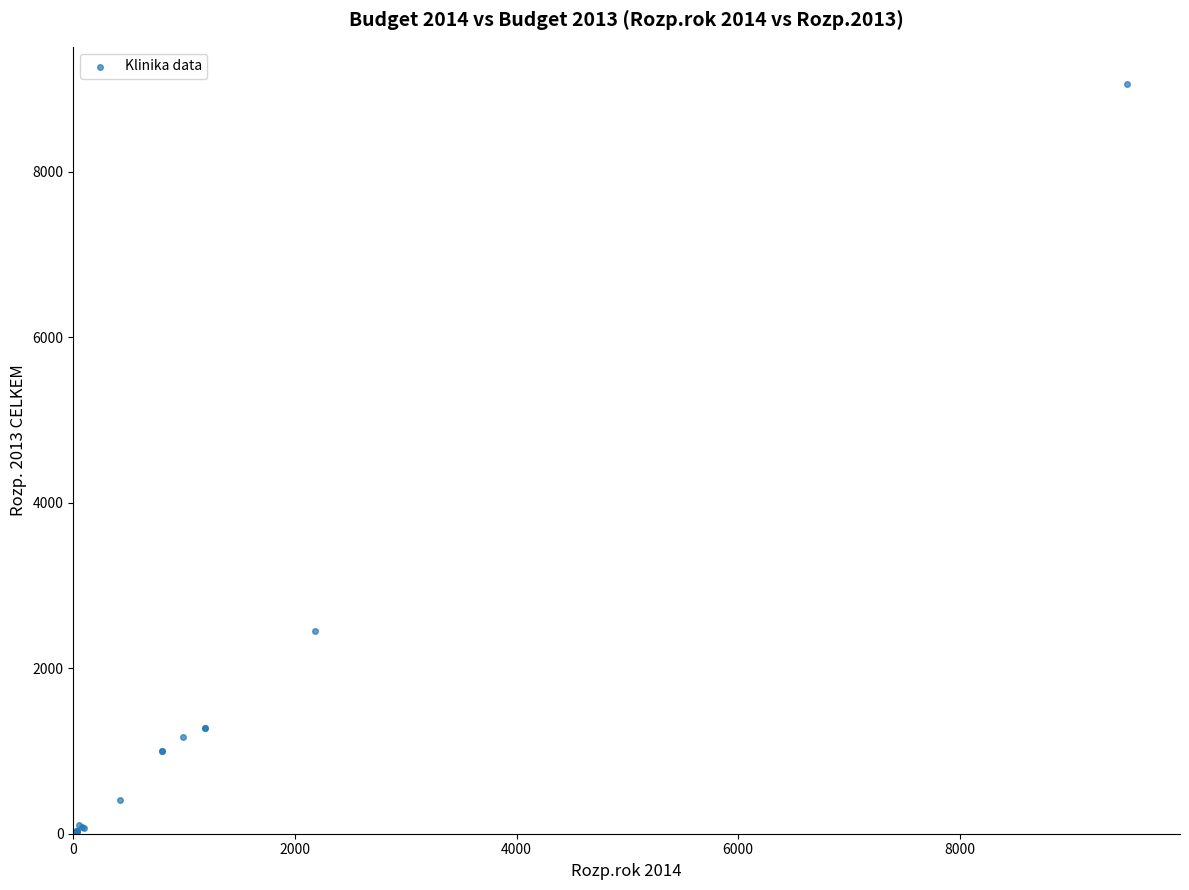

What Y value in the scatter plot is closest to 4527?

2451.1